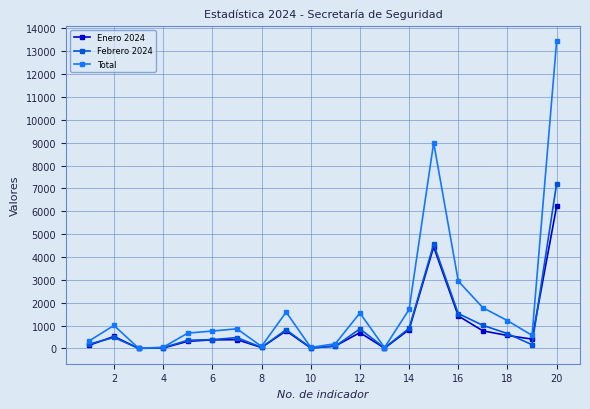

Which series has the largest range (max minus min)?

Total